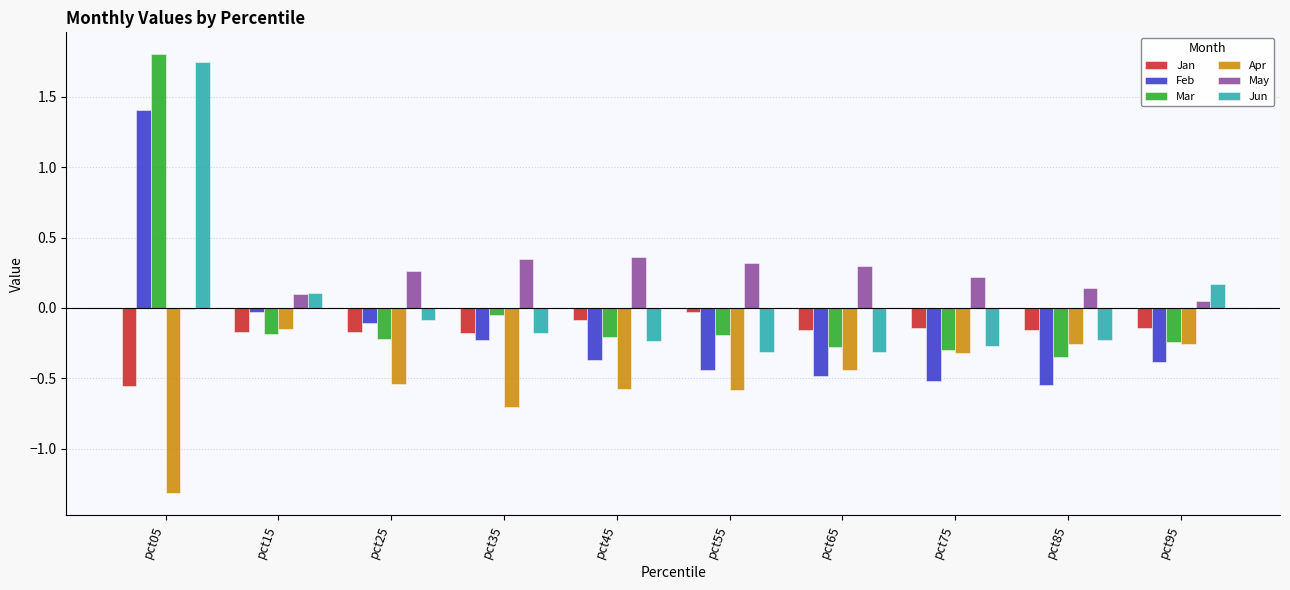

Between pct05 and pct75, which series saw the biggest shift?

Mar